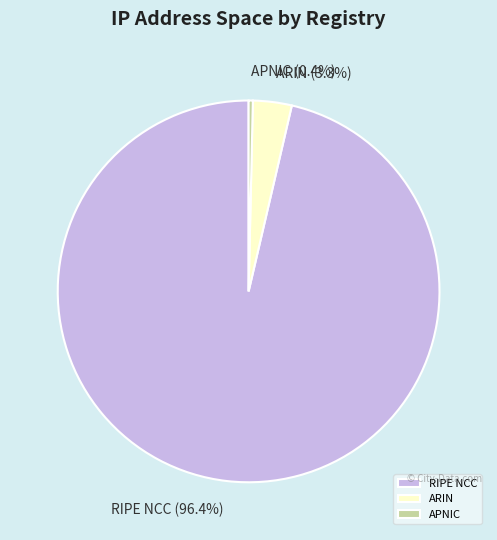

Which category has the smallest portion of the pie?

APNIC